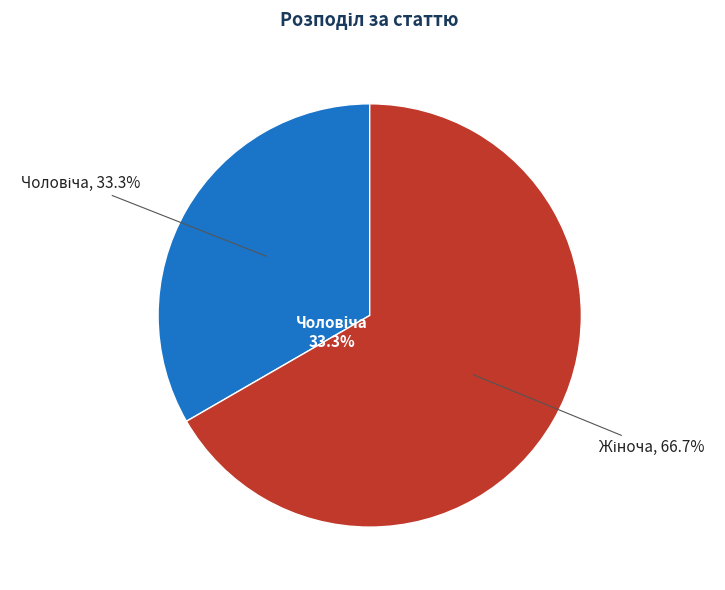

Is it true that Жіноча is 59% of the pie?

False